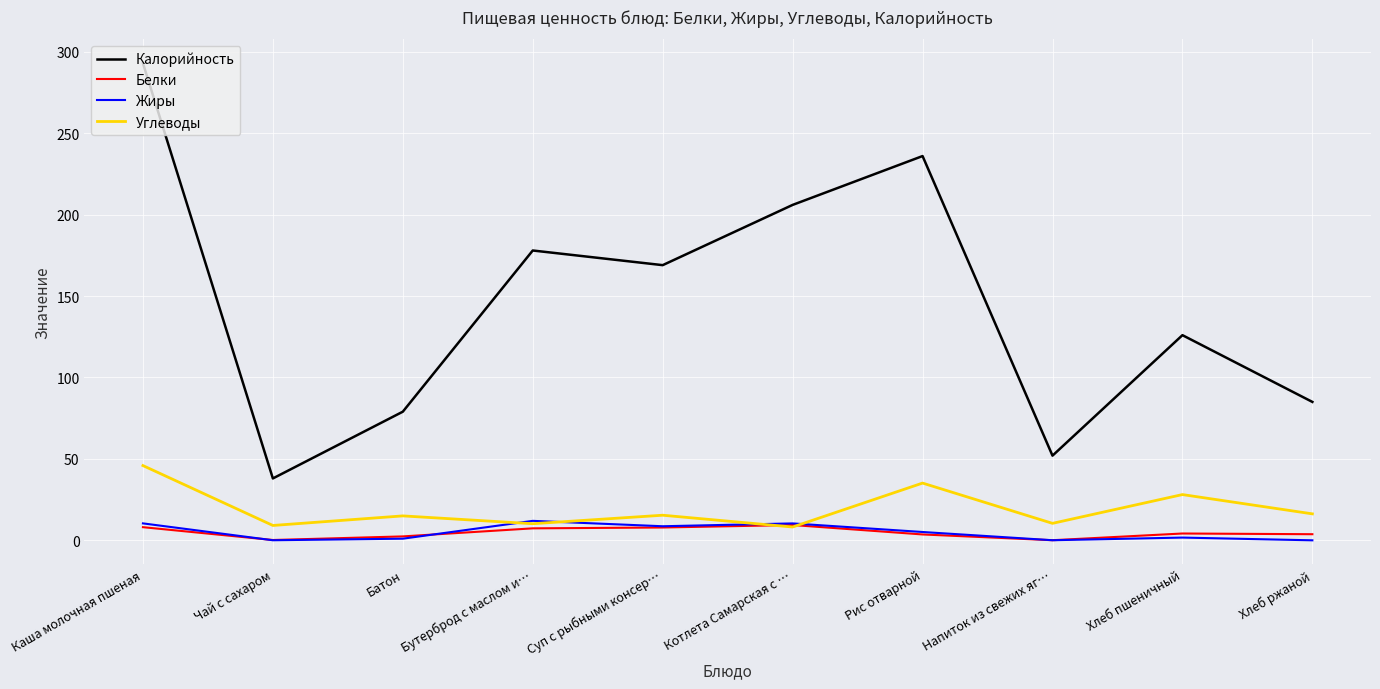

Does the chart have visible grid lines?

Yes